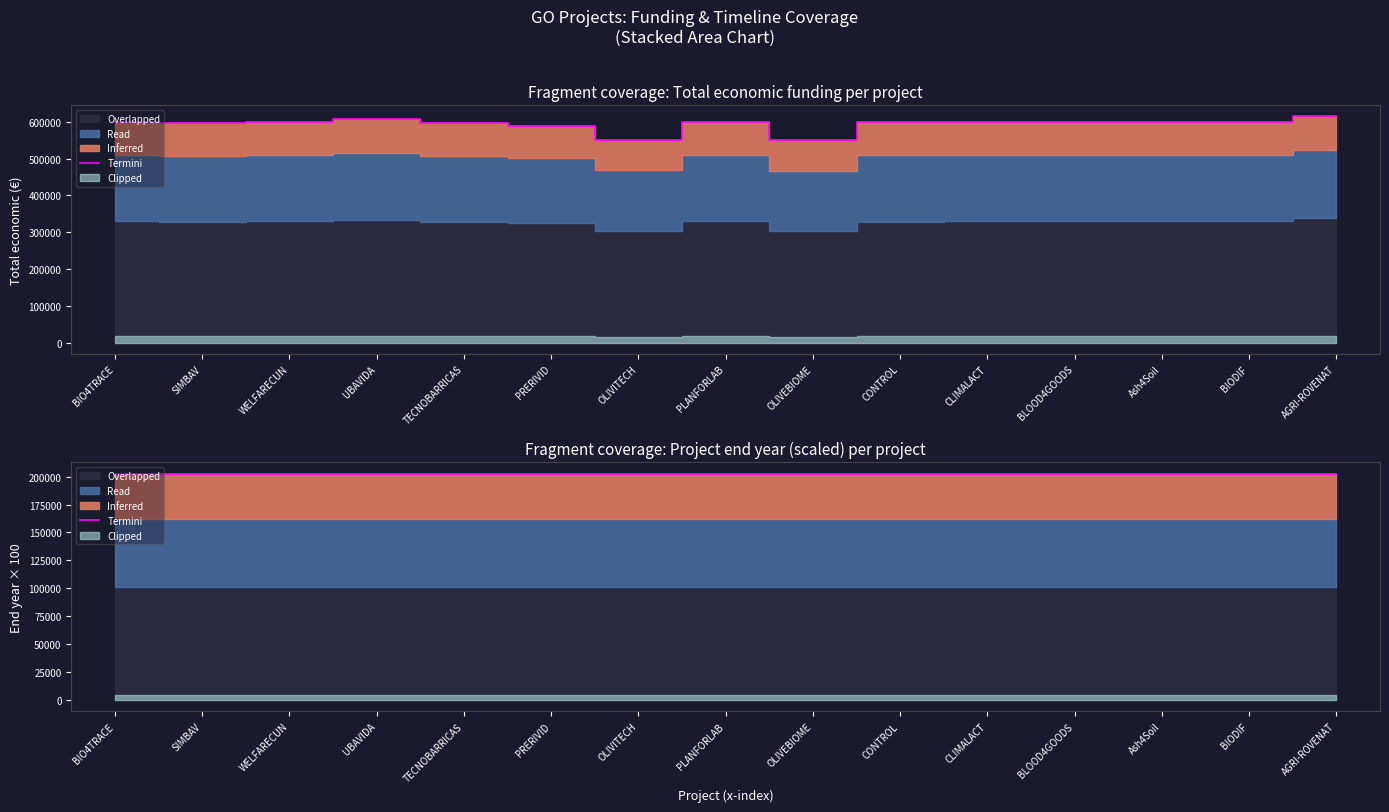

At which label is the value closest to 202650?

BIO4TRACE